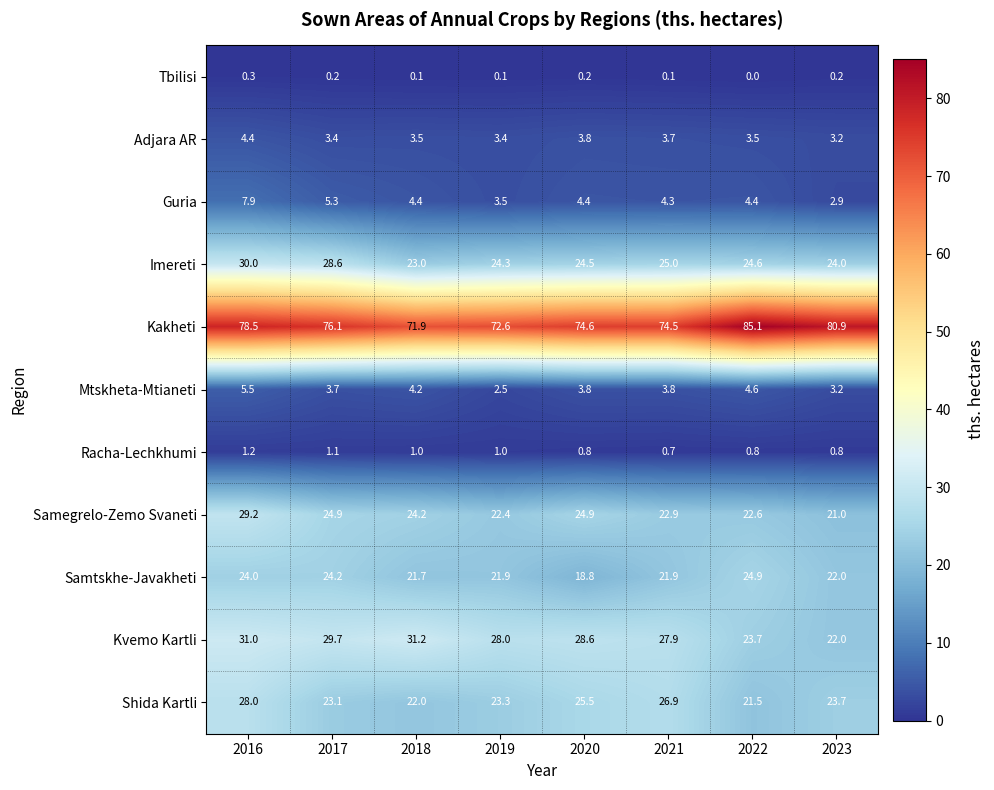

Count the number of categories in the chart.

8